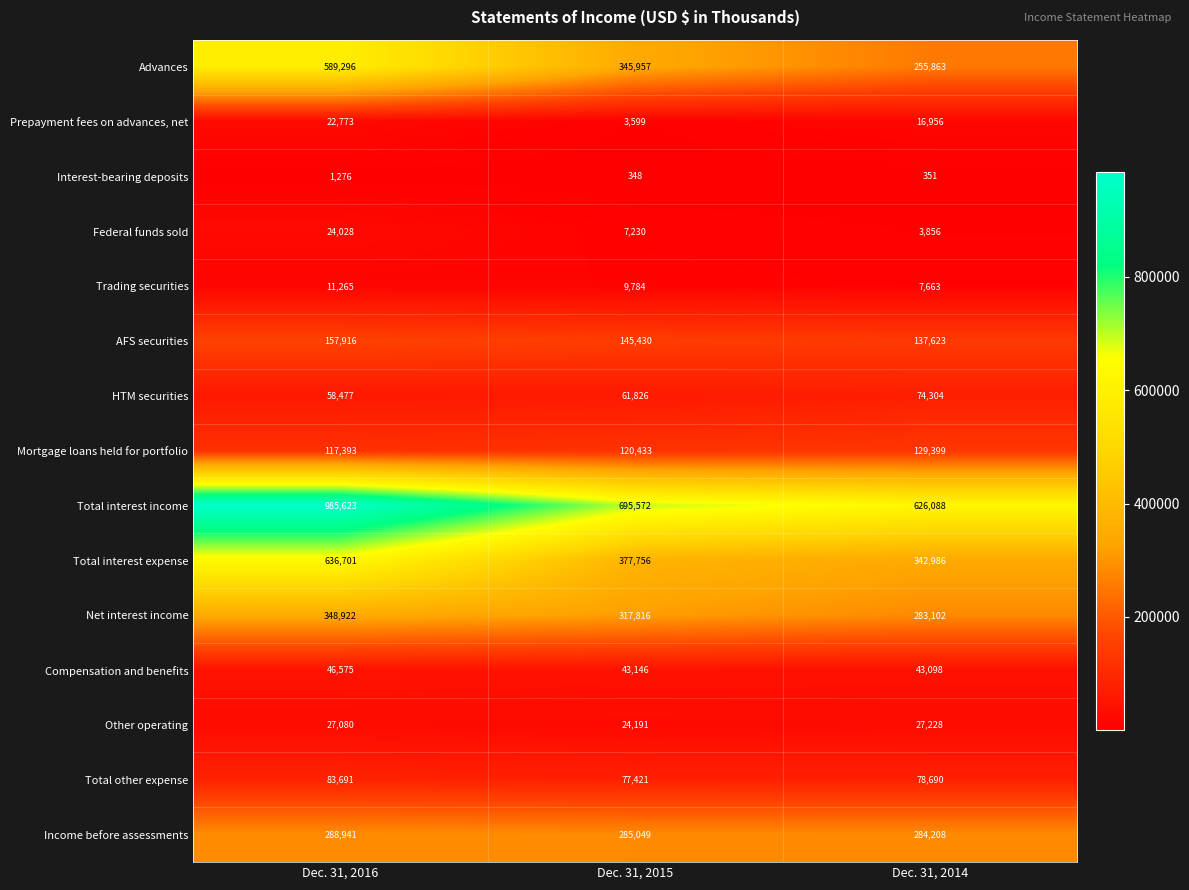

List the series in order of their peak value, highest first.

Total interest income, Total interest expense, Advances, Net interest income, Income before assessments, AFS securities, Mortgage loans held for portfolio, Total other expense, HTM securities, Compensation and benefits, Other operating, Federal funds sold, Prepayment fees on advances, net, Trading securities, Interest-bearing deposits